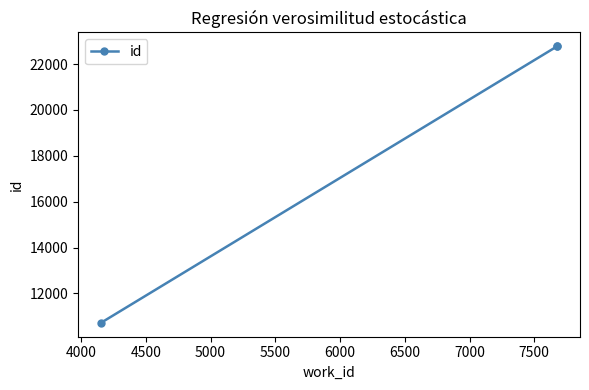

The value at 3500 is 14381. True or false?

False